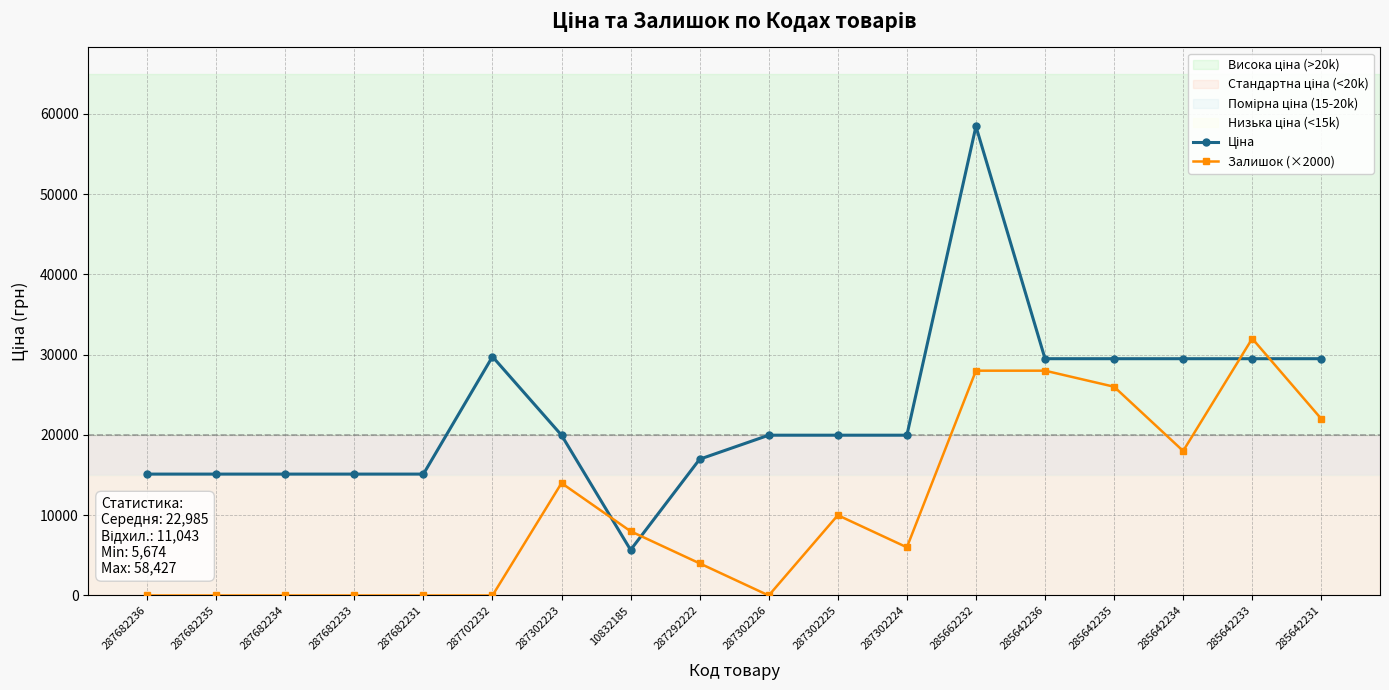

What is the value of the Залишок (×2000) point at the 11th from the left?

10000.0